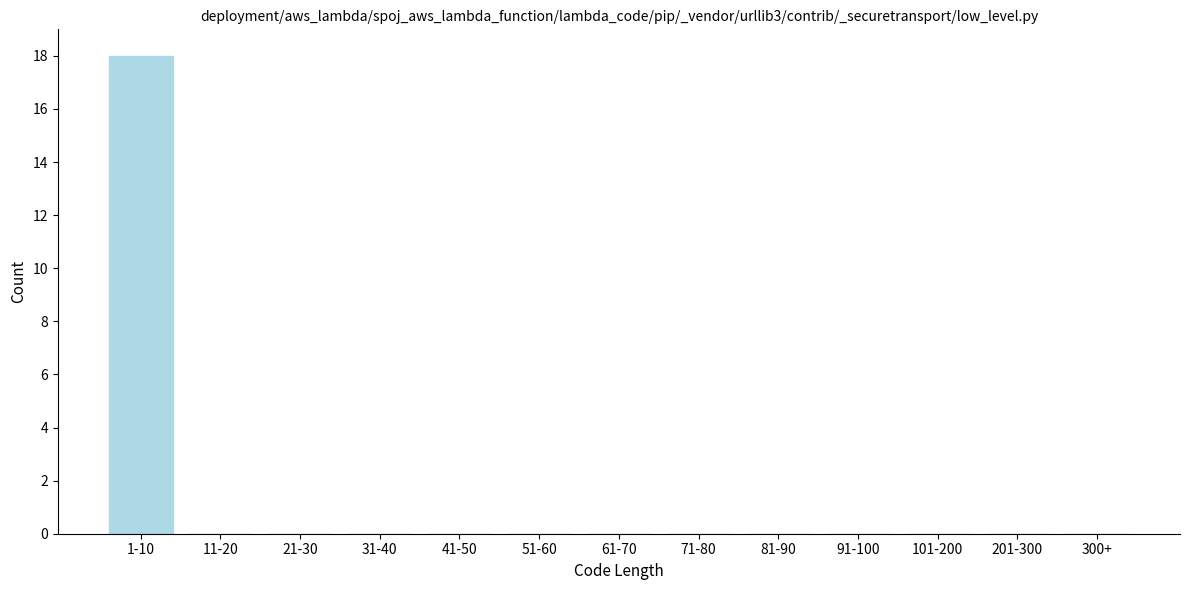

Reading left to right, transcribe all the data shown in this chart.

1-10=18	11-20=0	21-30=0	31-40=0	41-50=0	51-60=0	61-70=0	71-80=0	81-90=0	91-100=0	101-200=0	201-300=0	300+=0